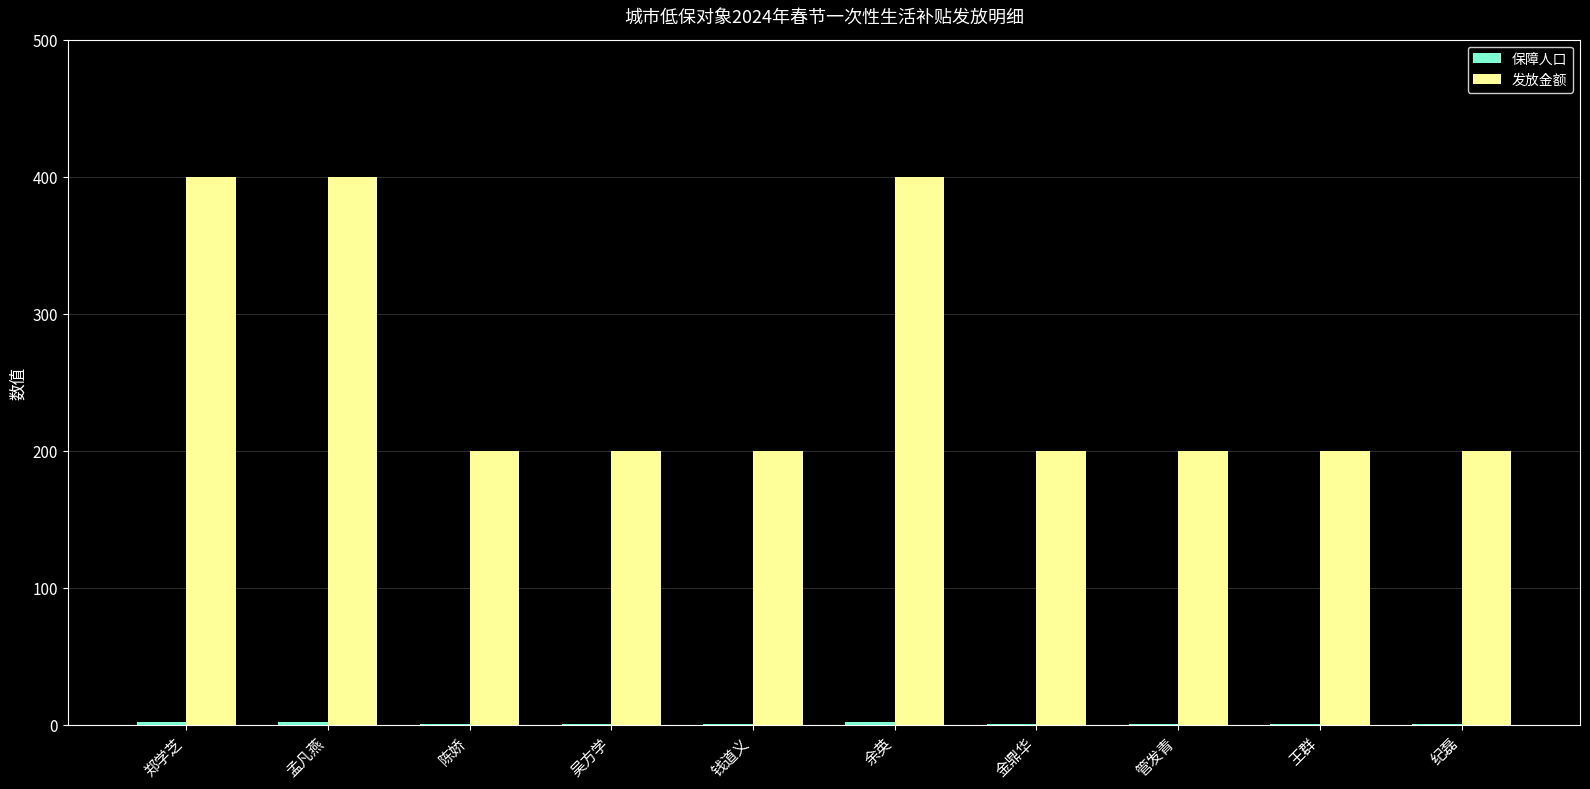

What value does the 发放金额 series have at 金鼎华, to the nearest 5?

200